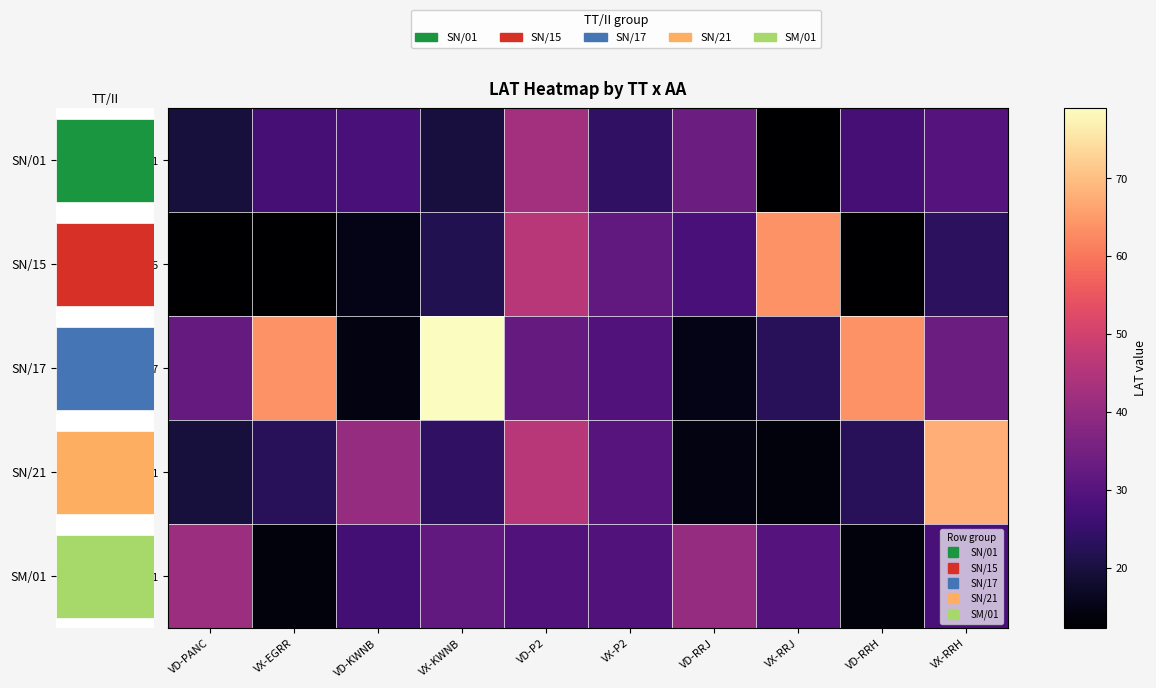

Which has a higher value, VX-RRH or VD-P2?

VD-P2